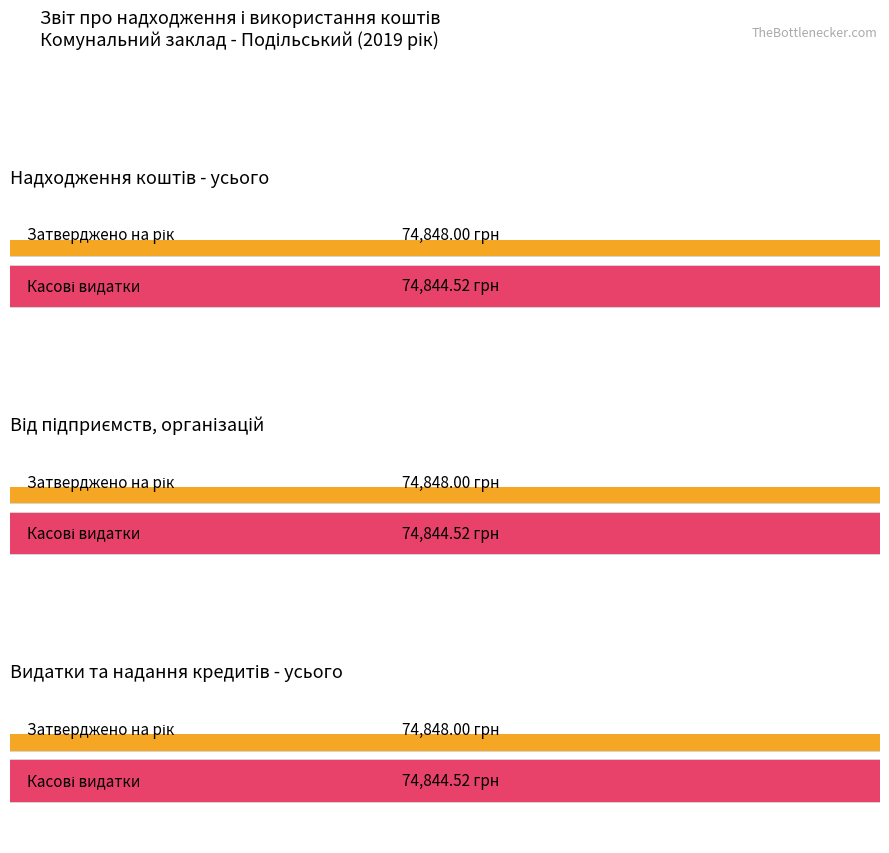

At Від підприємств, організацій, list the series in order from largest to smallest.

Затверджено на звітний рік, Касові за звітний період